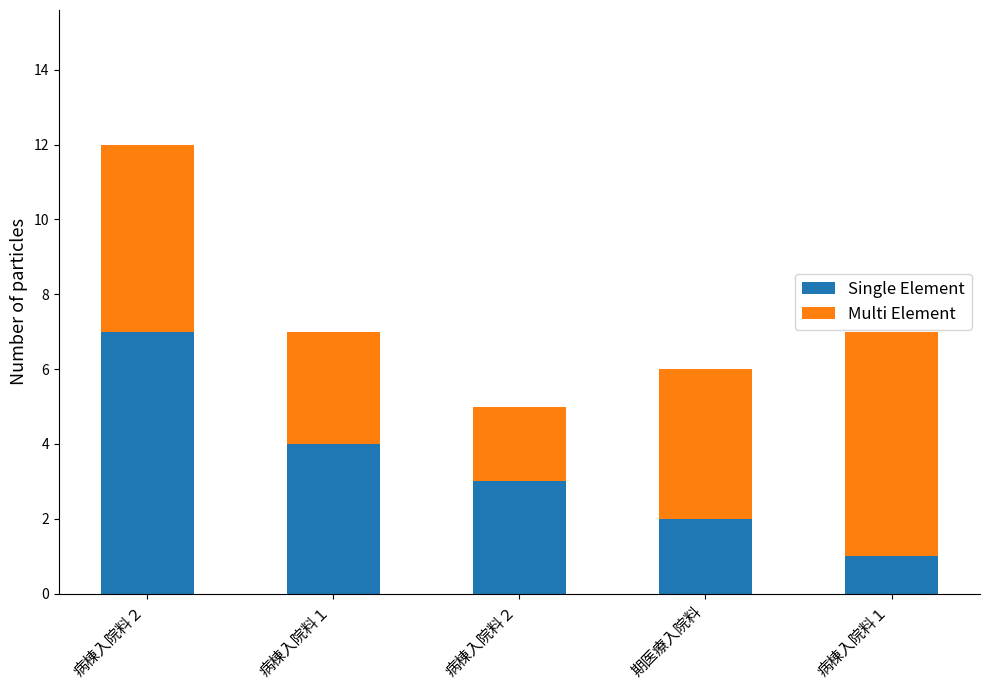

Is it true that Single Element equals 3 at 病棟入院料２?

True